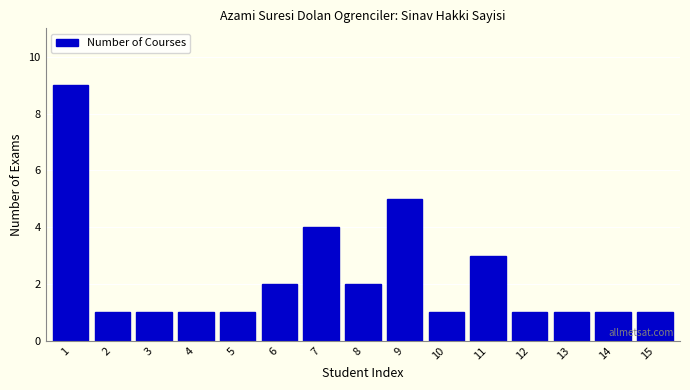

Reading right to left, what are all the values shown in this chart?

1	1	1	1	3	1	5	2	4	2	1	1	1	1	9